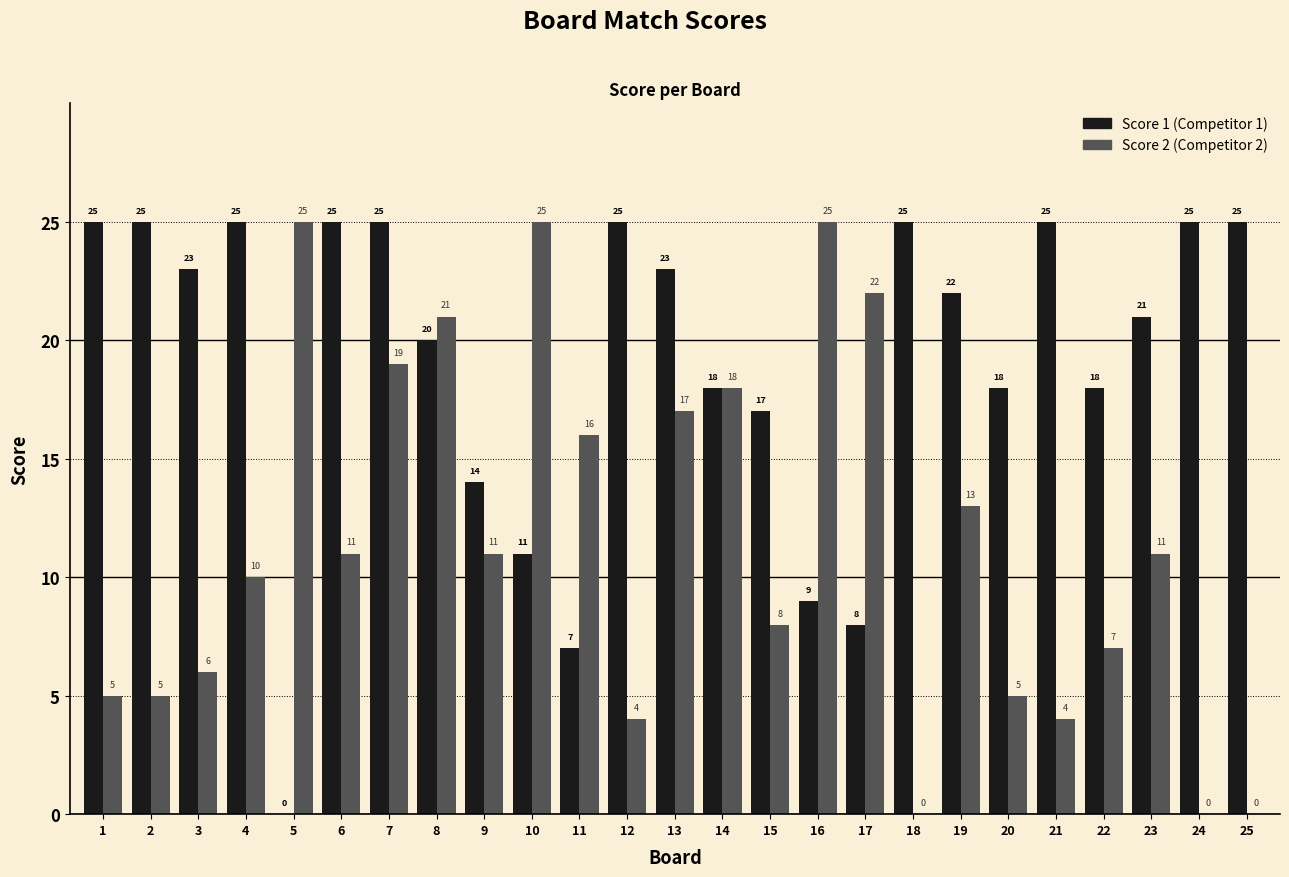

What is the total value across all series at 2?

30